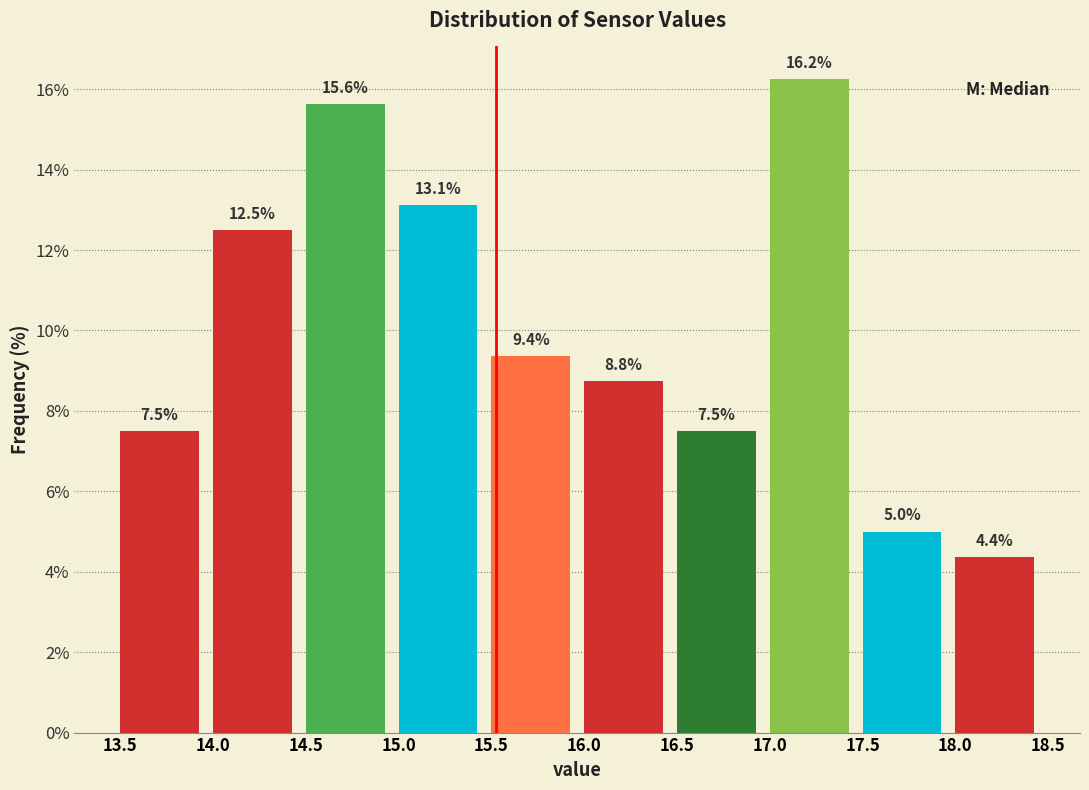

Reading left to right, transcribe this chart: for each bar, give the range it covers on the x-axis and its height.

13.5 to 14.0: 7.5
14.0 to 14.5: 12.5
14.5 to 15.0: 15.6
15.0 to 15.5: 13.1
15.5 to 16.0: 9.4
16.0 to 16.5: 8.8
16.5 to 17.0: 7.5
17.0 to 17.5: 16.2
17.5 to 18.0: 5.0
18.0 to 18.5: 4.4